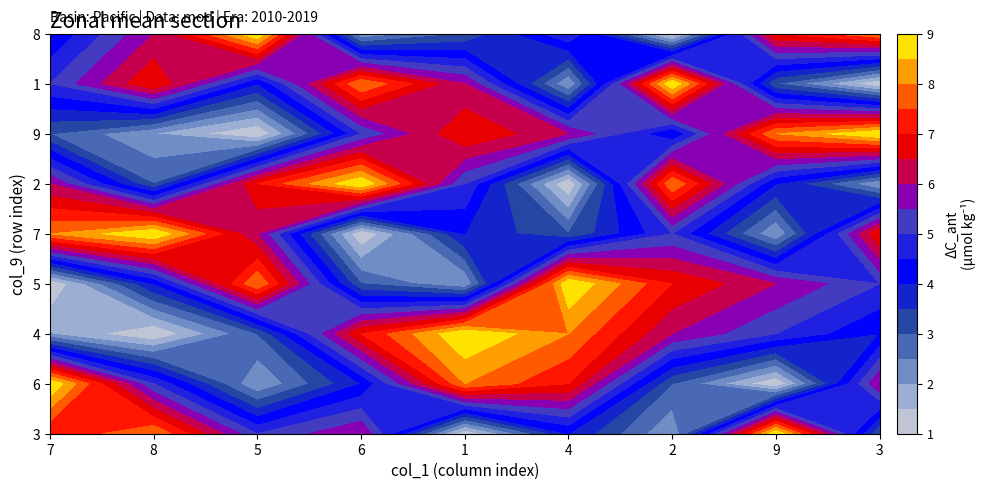

Which label corresponds to the smallest value in the chart?

7